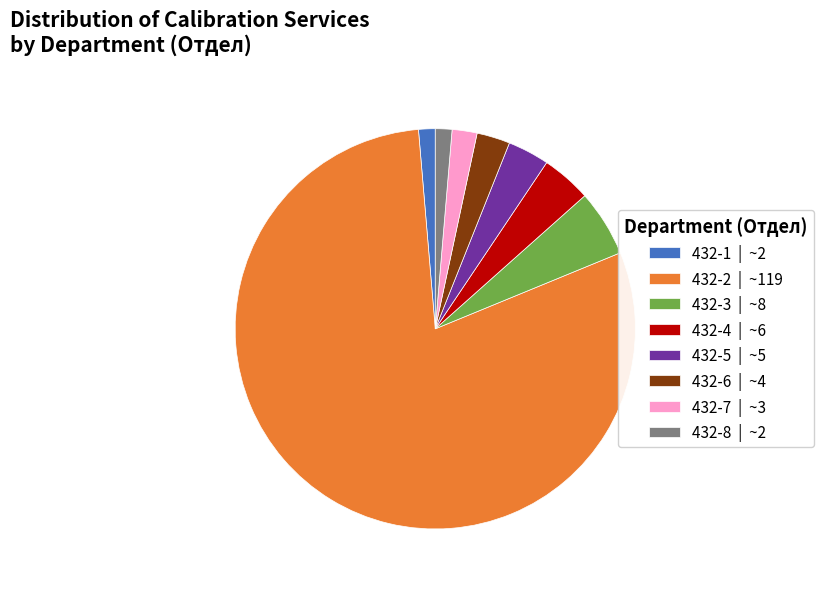

Which has a higher value, 432-4 | ~6 or 432-1 | ~2?

432-4 | ~6